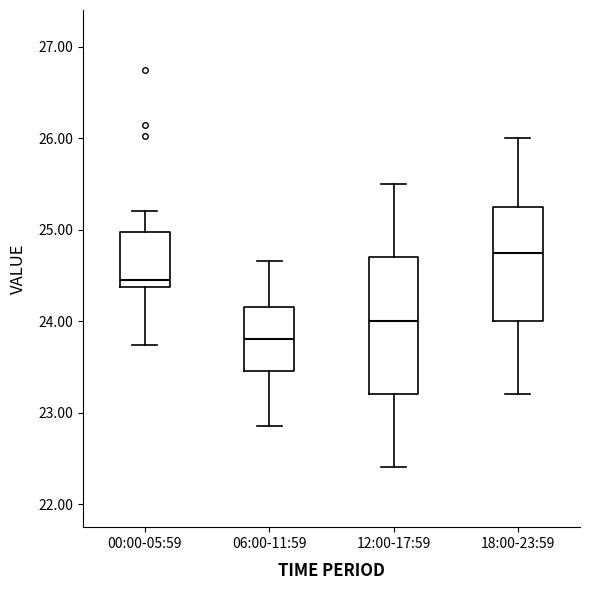

Which box has the lowest median line?

06:00-11:59